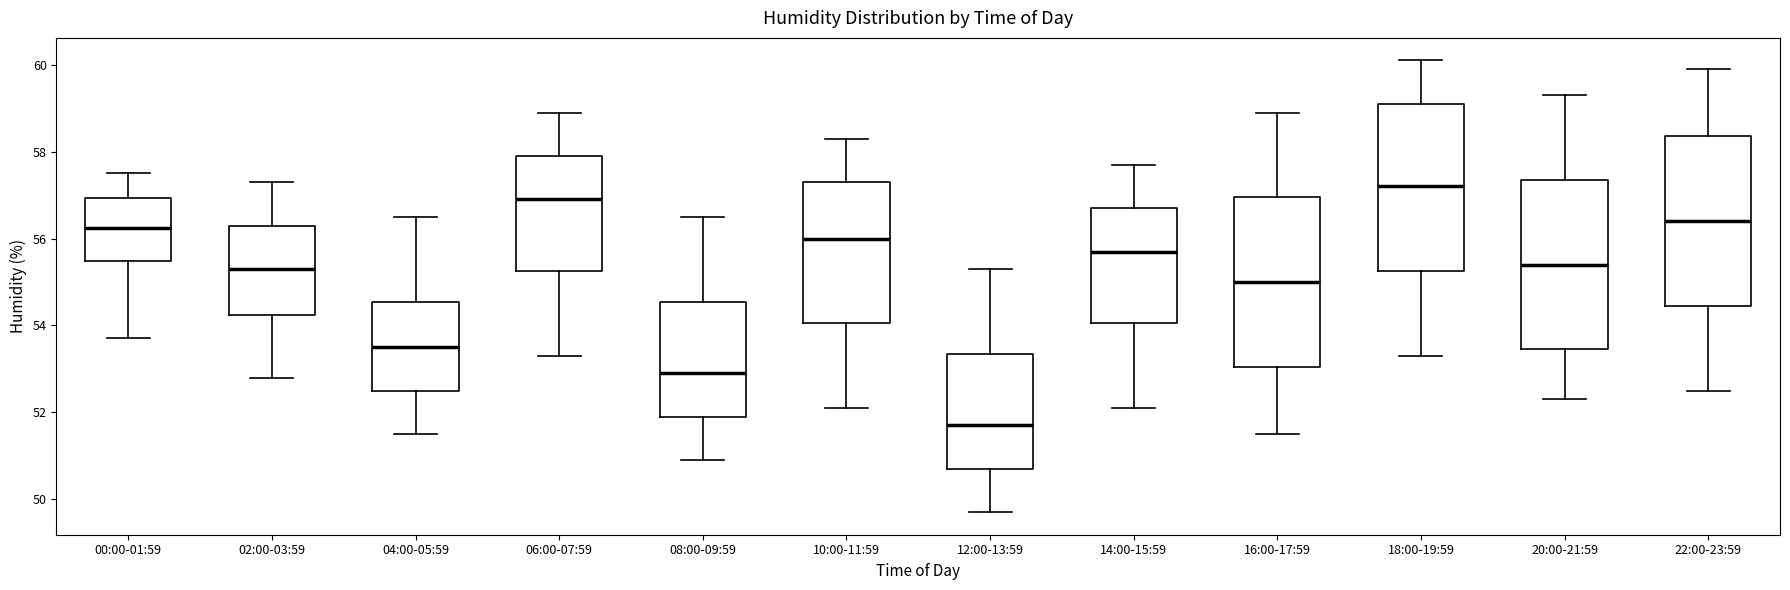

Which box's median line is the lowest?

12:00-13:59